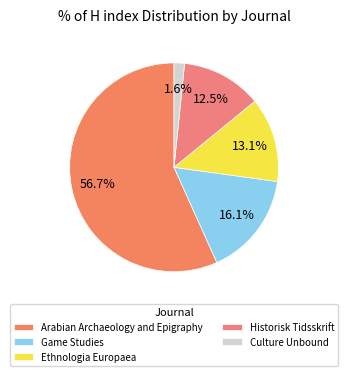

Combined, what portion of the pie is Game Studies and Arabian Archaeology and Epigraphy?

72.8%